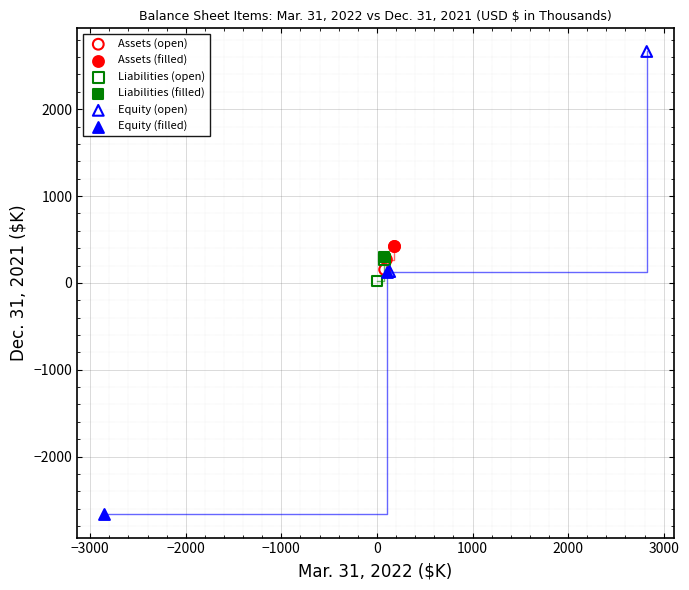

Which series contains the highest Y value?

Equity (open)